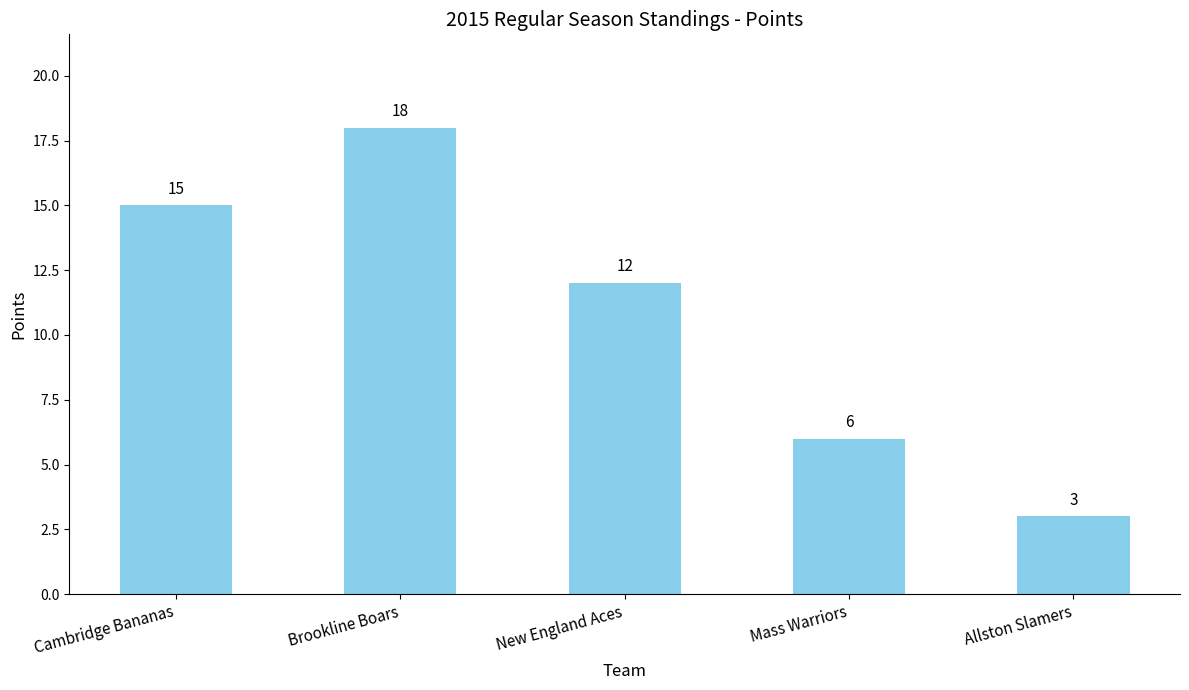

What is the sum of all values?

54